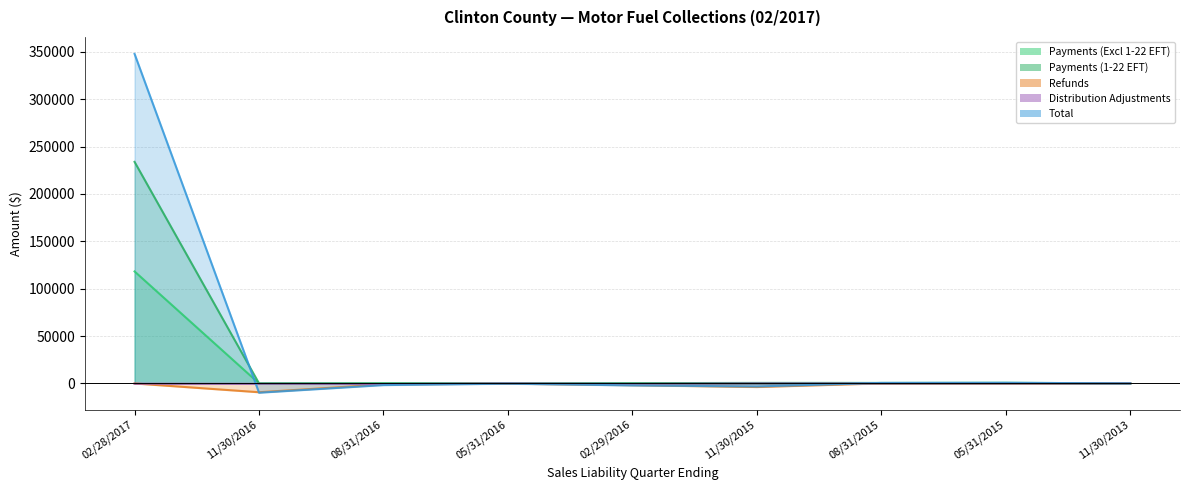

The value of Refunds at 08/31/2016 is -316.1. True or false?

False